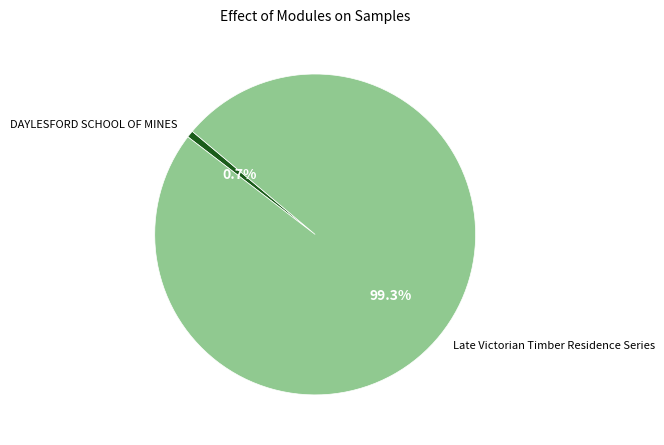

Which slice is the smallest?

DAYLESFORD SCHOOL OF MINES